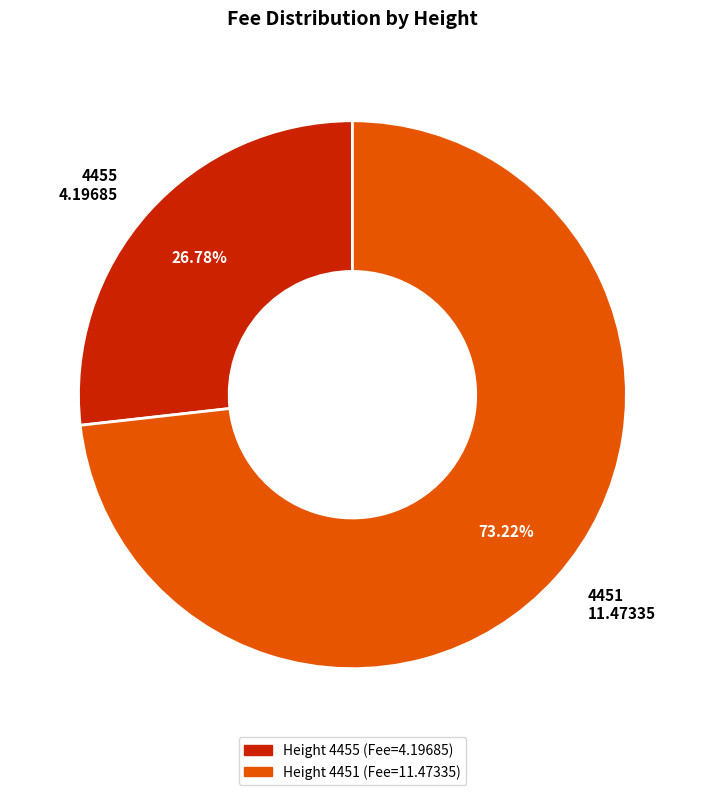

Does 4455 represent more than half of the total?

No